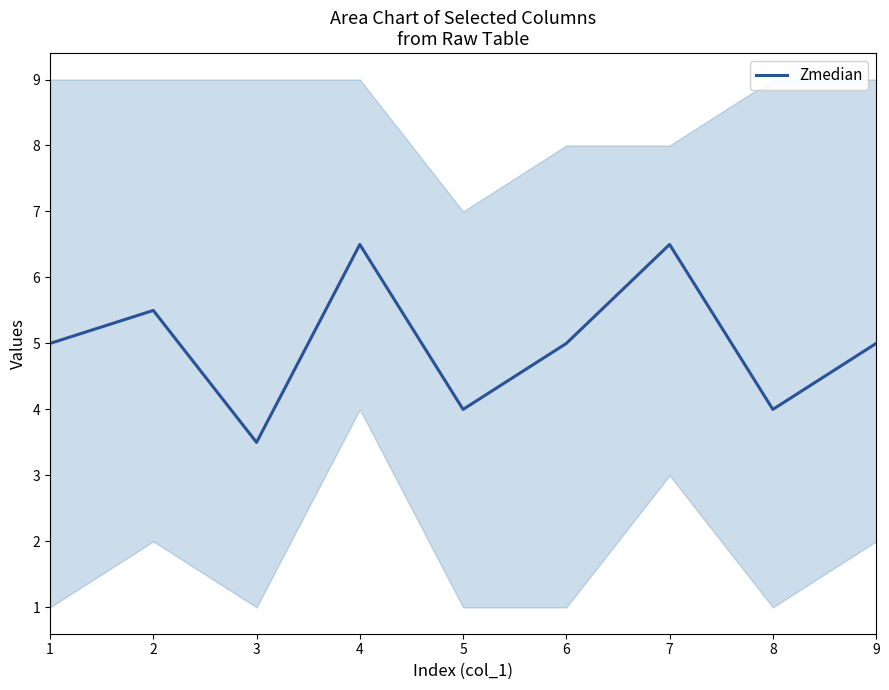

Count the number of categories in the chart.

9